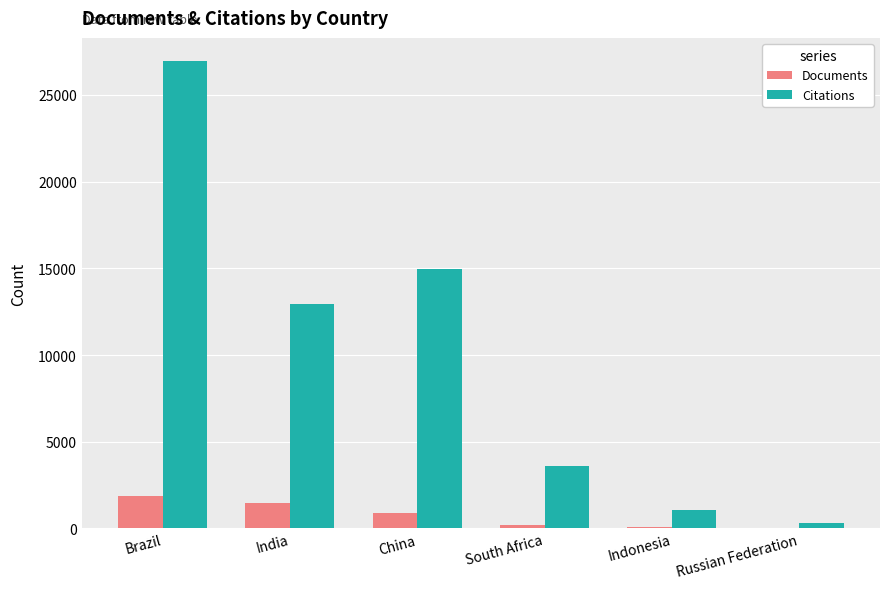

Between Brazil and South Africa, which series saw the biggest shift?

Citations